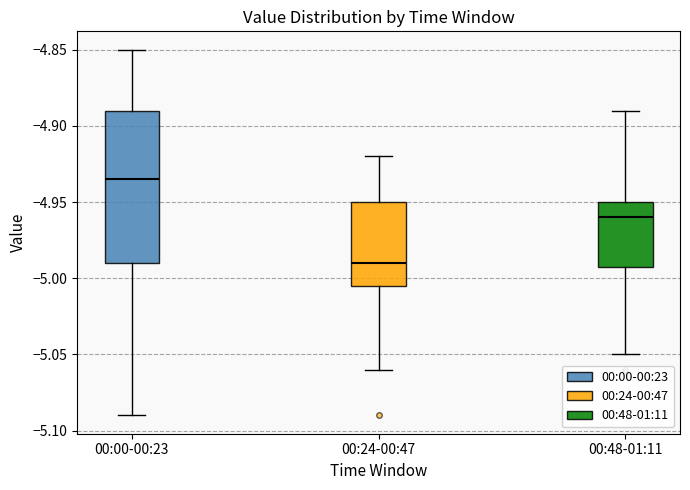

Which box's median line is the lowest?

00:24-00:47